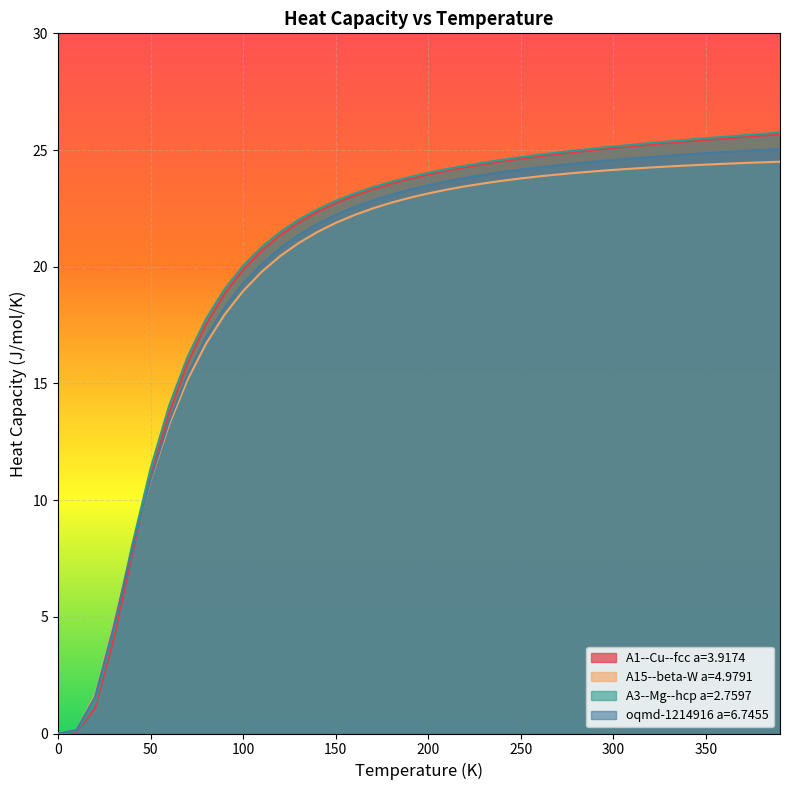

How many times do A1--Cu--fcc a=3.9174 and oqmd-1214916 a=6.7455 cross each other?

1